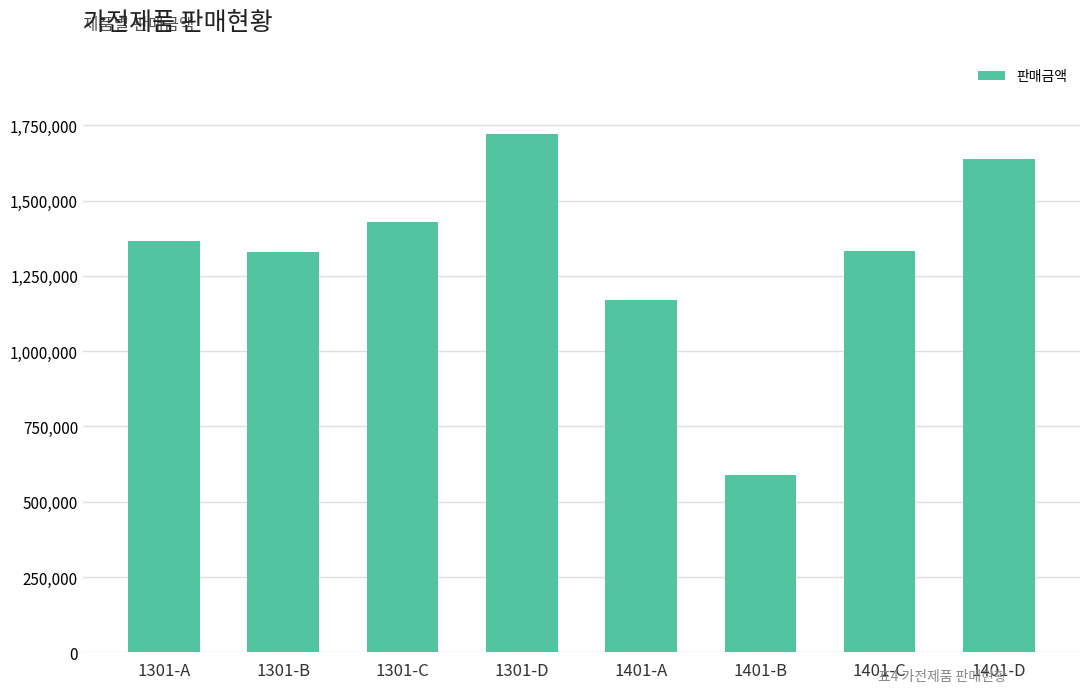

How many data points are less than 1365000?

4